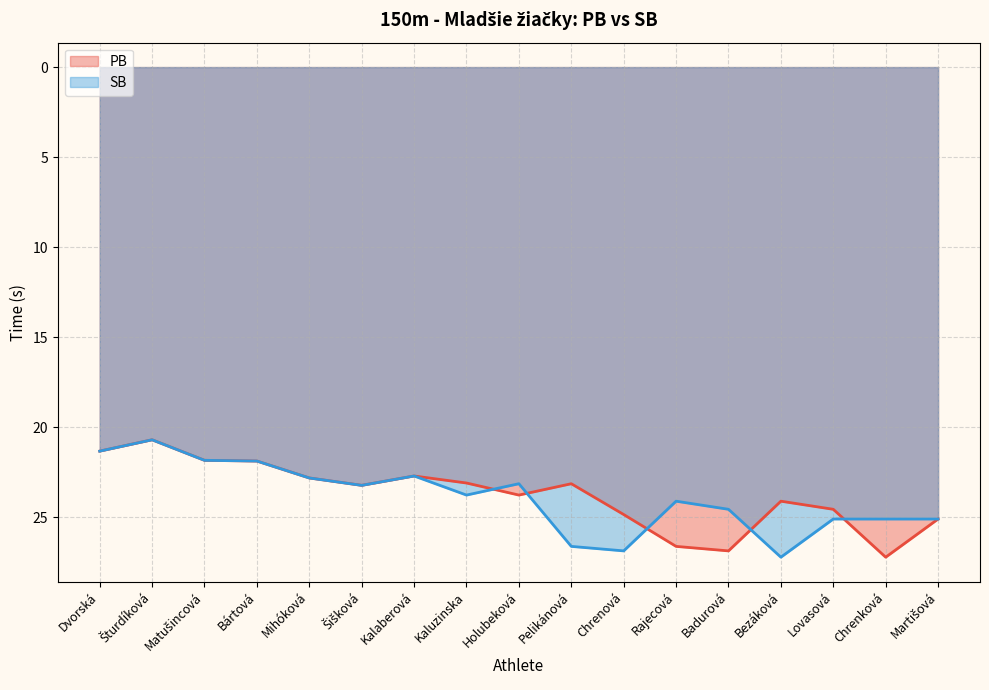

What is the label of the 9th point from the right?

Holubeková